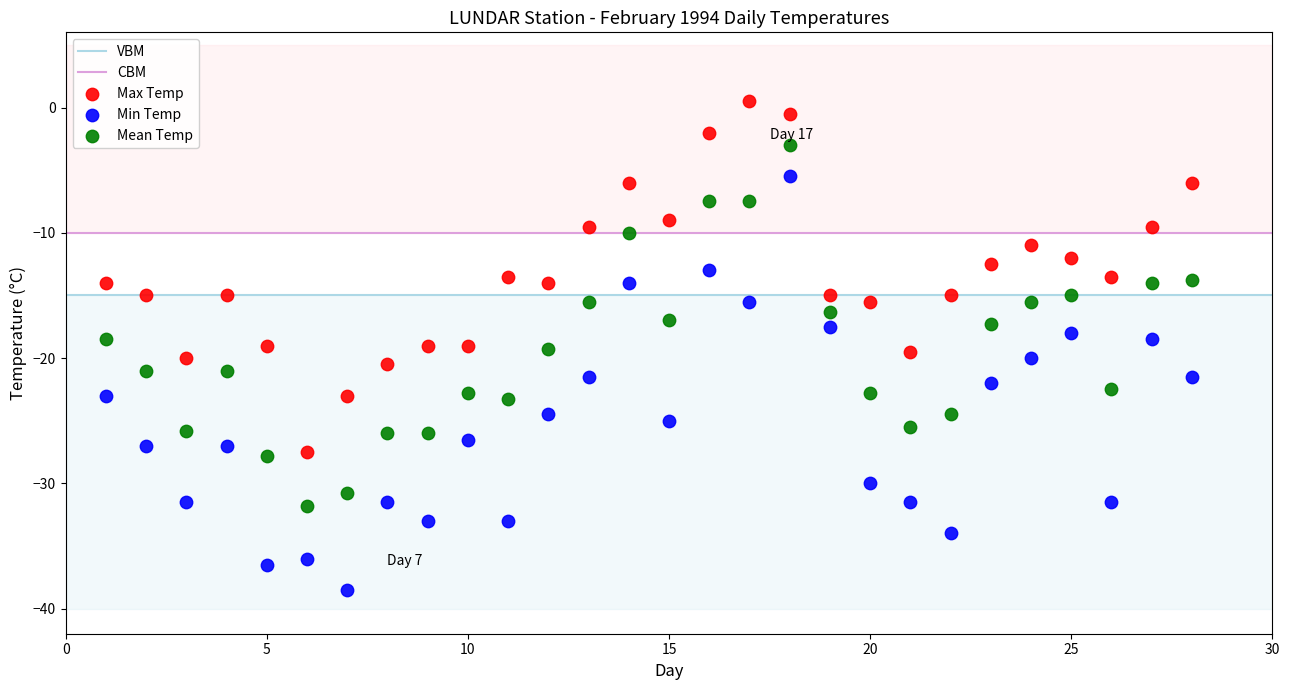

Across all data points, what is the range of X values (max minus min)?

27.0